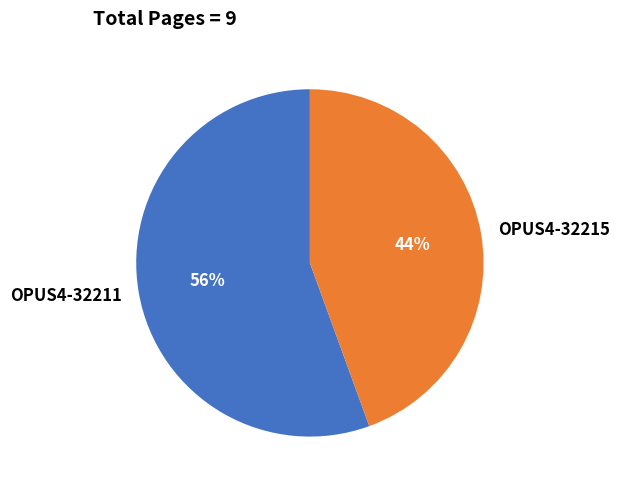

What percentage is the OPUS4-32211 slice, to the nearest percent?

56%